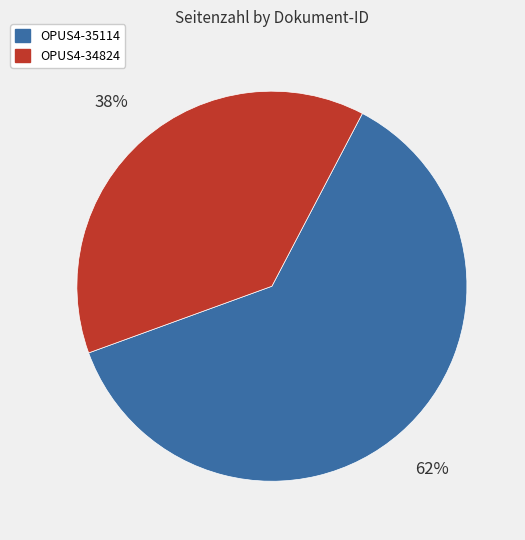

Is it true that OPUS4-35114 is 62% of the pie?

True